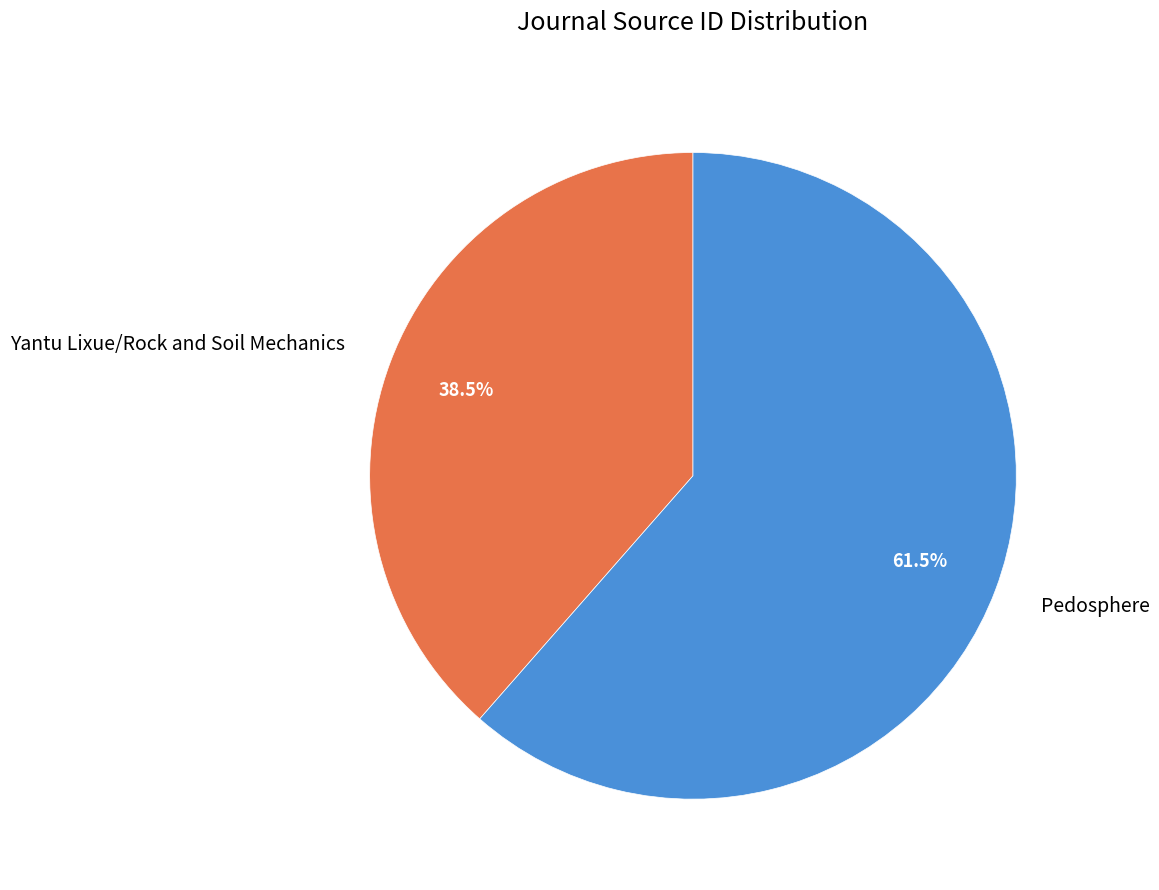

Combined, what portion of the pie is Pedosphere and Yantu Lixue/Rock and Soil Mechanics?

100.0%